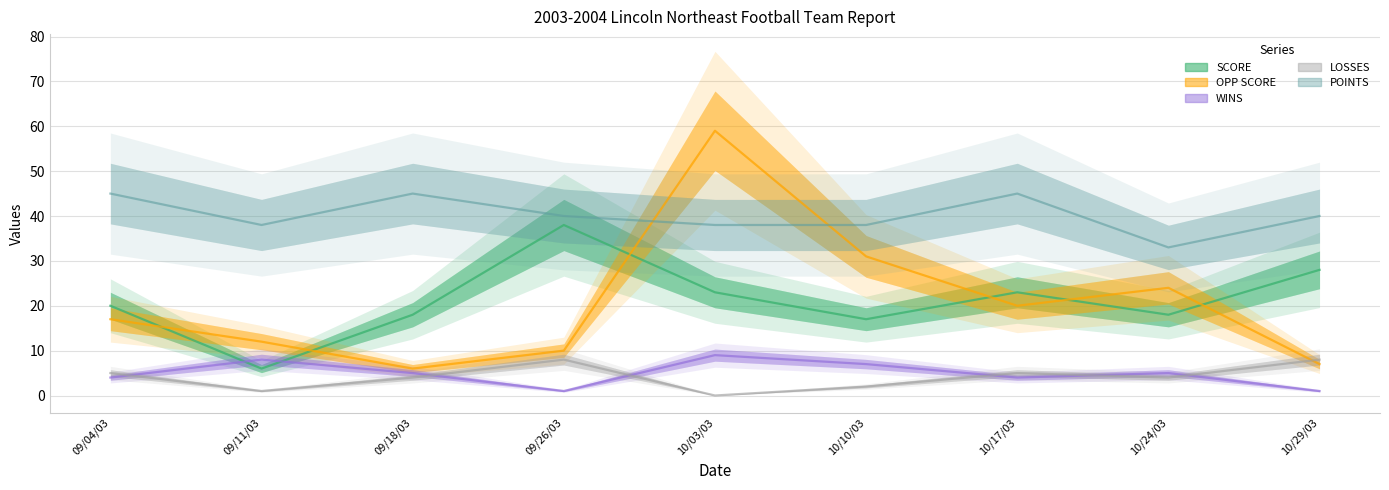

Reading left to right, what are all the values shown in this chart?

SCORE: 09/04/03=20	09/11/03=6	09/18/03=18	09/26/03=38	10/03/03=23	10/10/03=17	10/17/03=23	10/24/03=18	10/29/03=28
OPP SCORE: 09/04/03=17	09/11/03=12	09/18/03=6	09/26/03=10	10/03/03=59	10/10/03=31	10/17/03=20	10/24/03=24	10/29/03=7
WINS: 09/04/03=4	09/11/03=8	09/18/03=5	09/26/03=1	10/03/03=9	10/10/03=7	10/17/03=4	10/24/03=5	10/29/03=1
LOSSES: 09/04/03=5	09/11/03=1	09/18/03=4	09/26/03=8	10/03/03=0	10/10/03=2	10/17/03=5	10/24/03=4	10/29/03=8
POINTS: 09/04/03=45	09/11/03=38	09/18/03=45	09/26/03=40	10/03/03=38	10/10/03=38	10/17/03=45	10/24/03=33	10/29/03=40